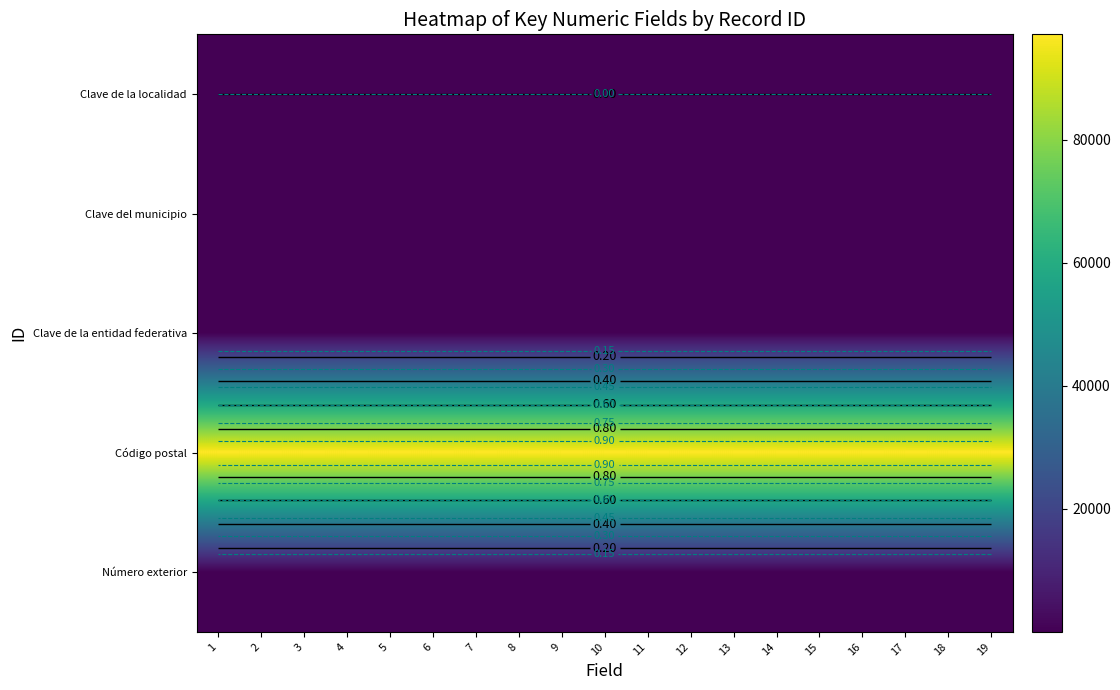

Which has a higher value, 7 or 13?

7